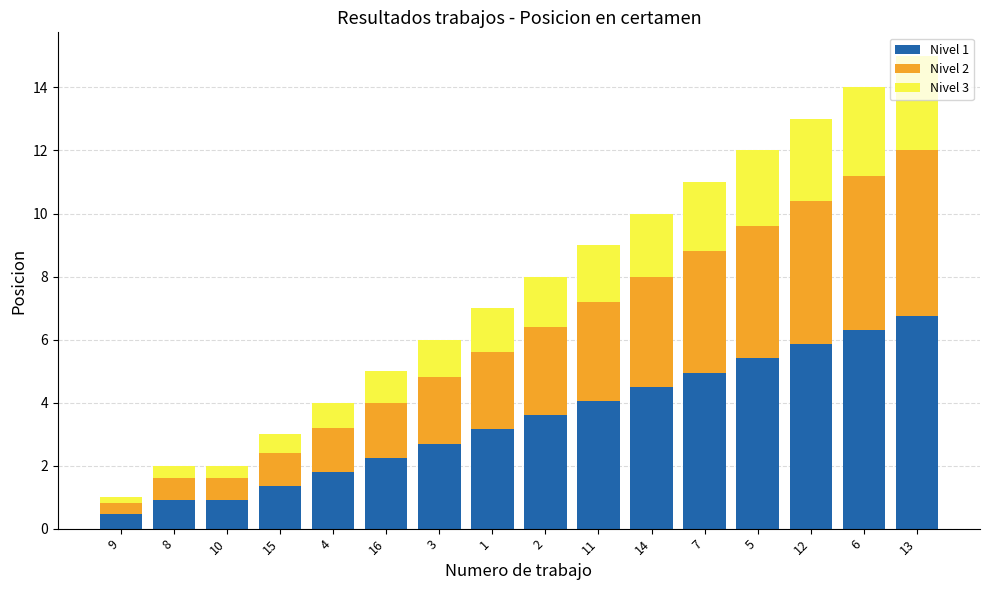

At which category is the sum across all series the highest?

13